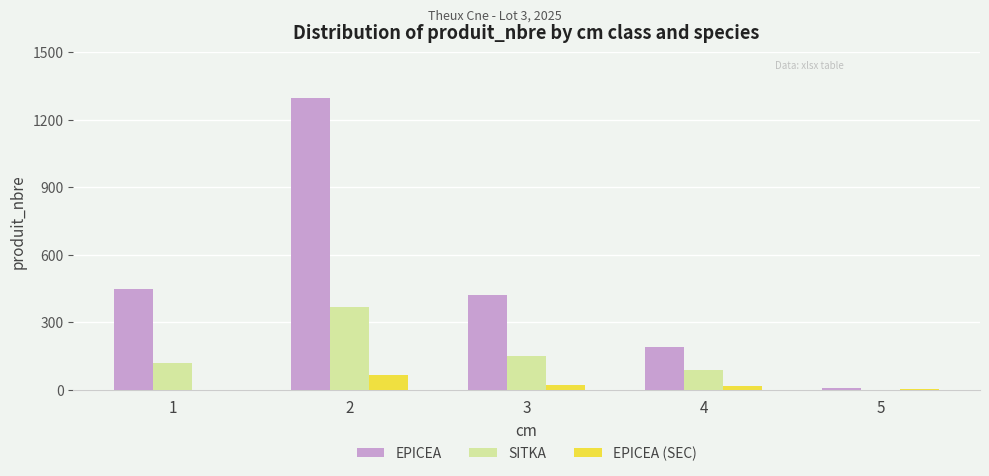

The EPICEA (SEC) series shows 17 at 4. True or false?

True